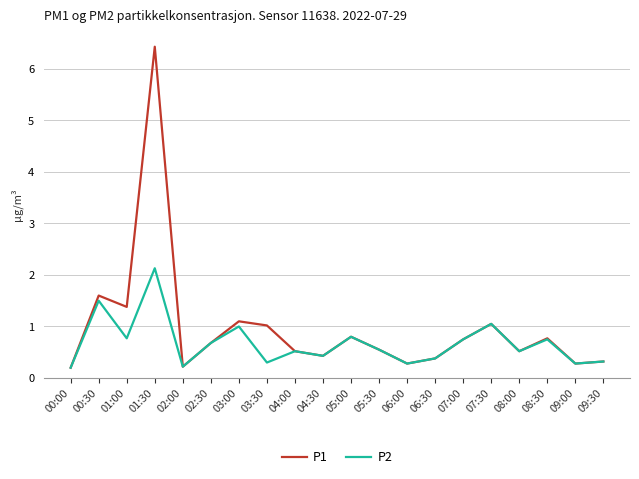

In P2, how many points are lower than both neighbors (excluding endpoints)?

7